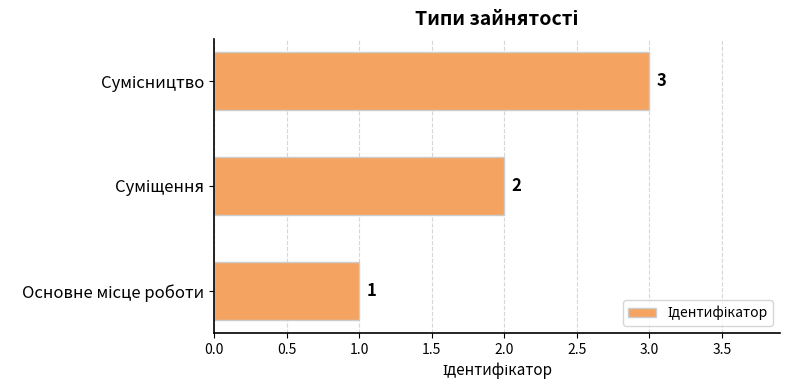

What is the greatest value displayed?

3